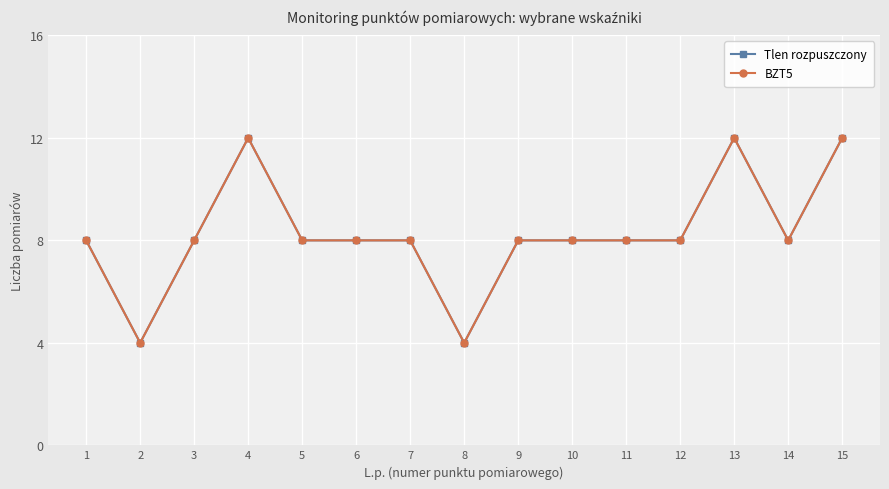

What is the difference between the maximum and minimum values in the BZT5 series?

8